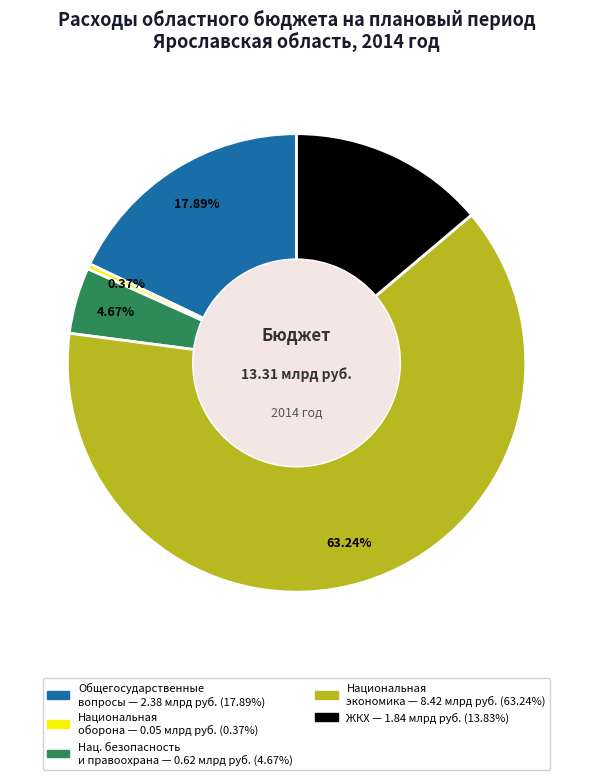

Is there any slice that represents more than half of the pie?

Yes